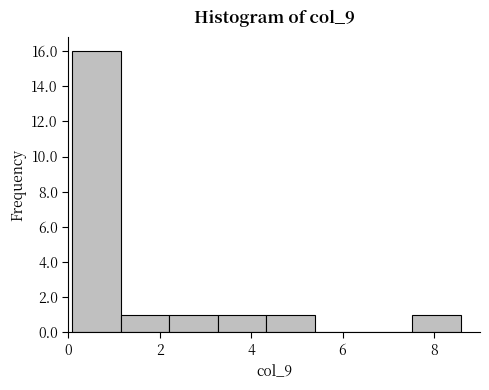

What is the height of the bar covering 2.2 to 3.2 on the x-axis? Neither the bar edges nor the heights are printed on the chart, so give them approximately, as read against the axes.

1